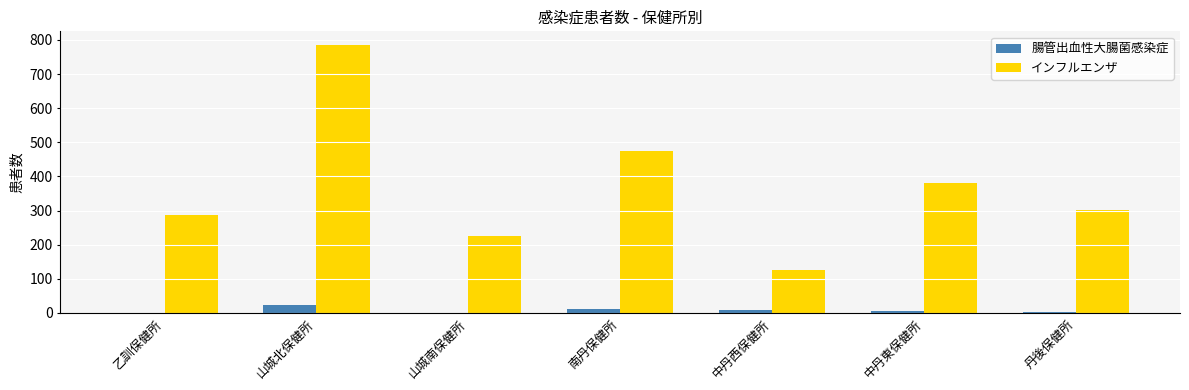

What are all the series names shown in the legend?

腸管出血性大腸菌感染症, インフルエンザ